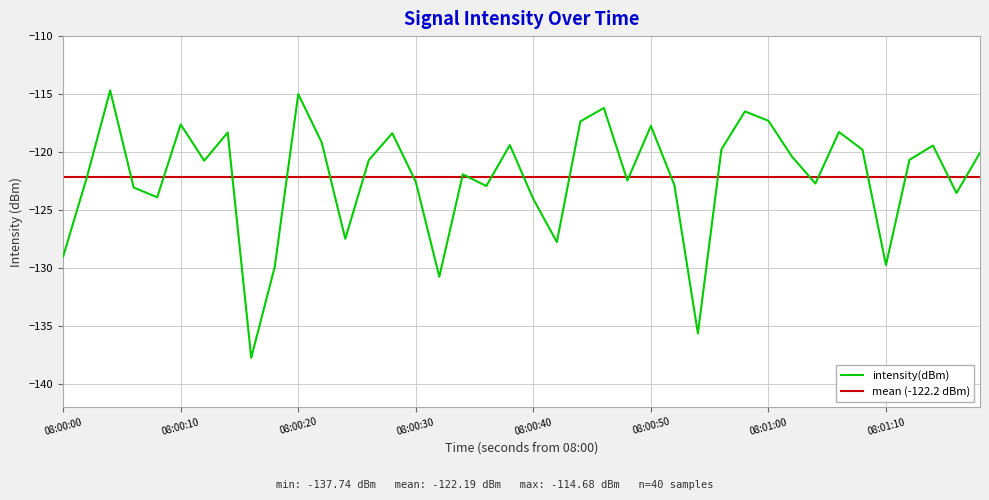

What is the maximum value for intensity(dBm)?

-114.7